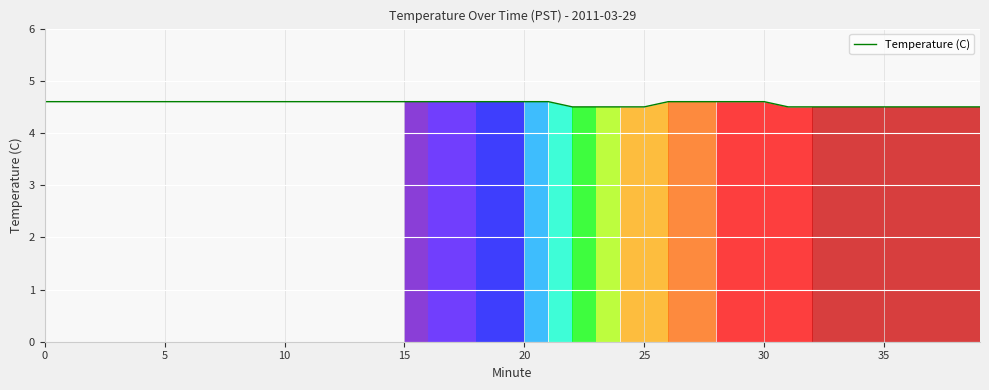

What is the minimum value shown in the chart?

4.5